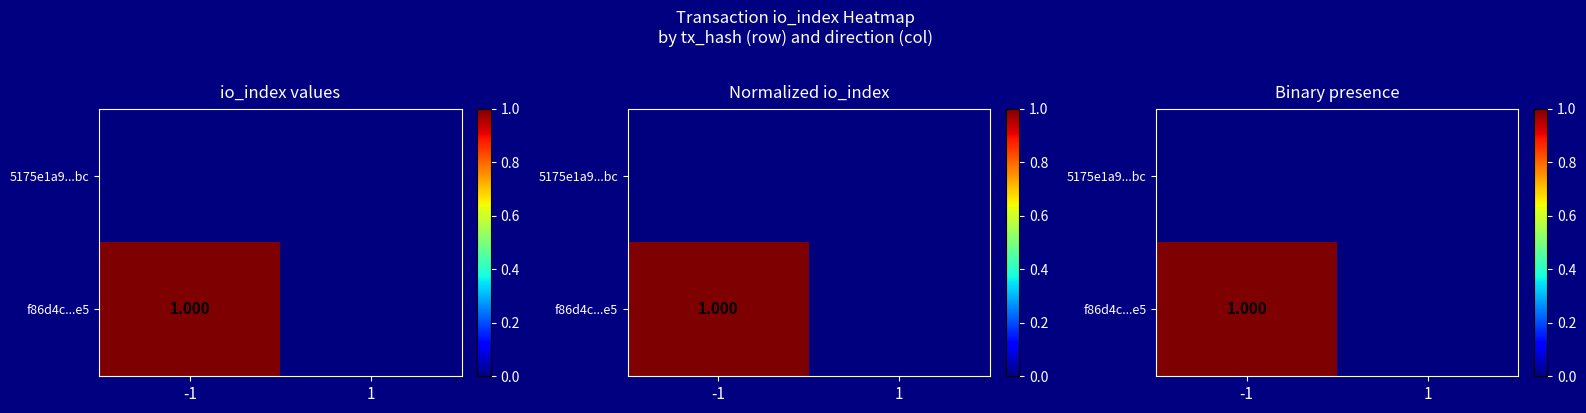

At which label does f86d4c...e5 reach its peak?

-1